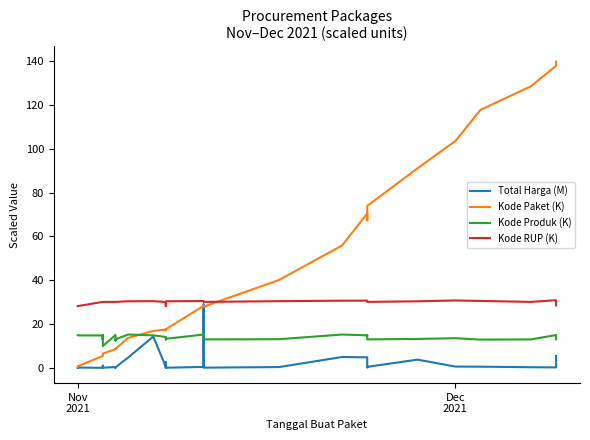

How many data points in Kode Produk (K) are less than 13?

11